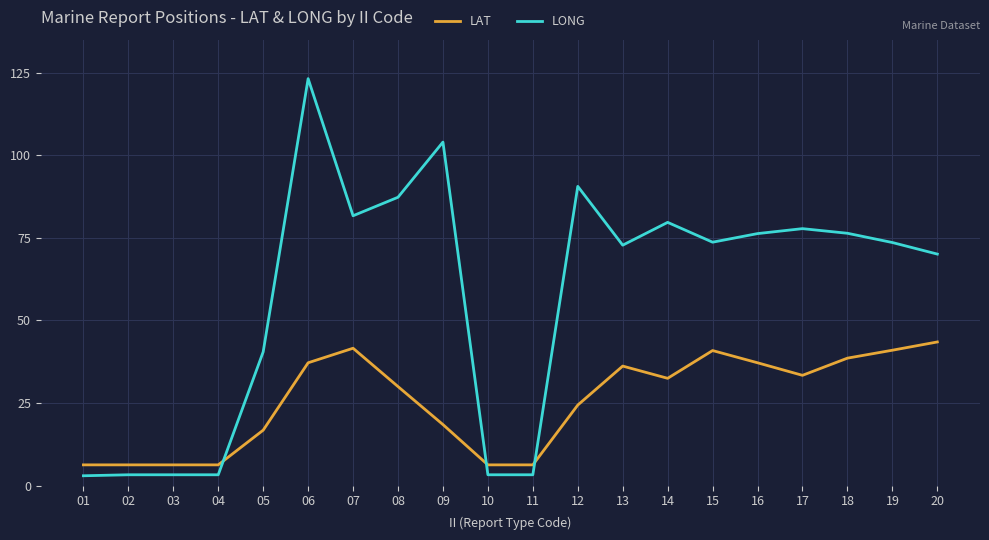

Where do LAT and LONG first cross each other?

04 and 05